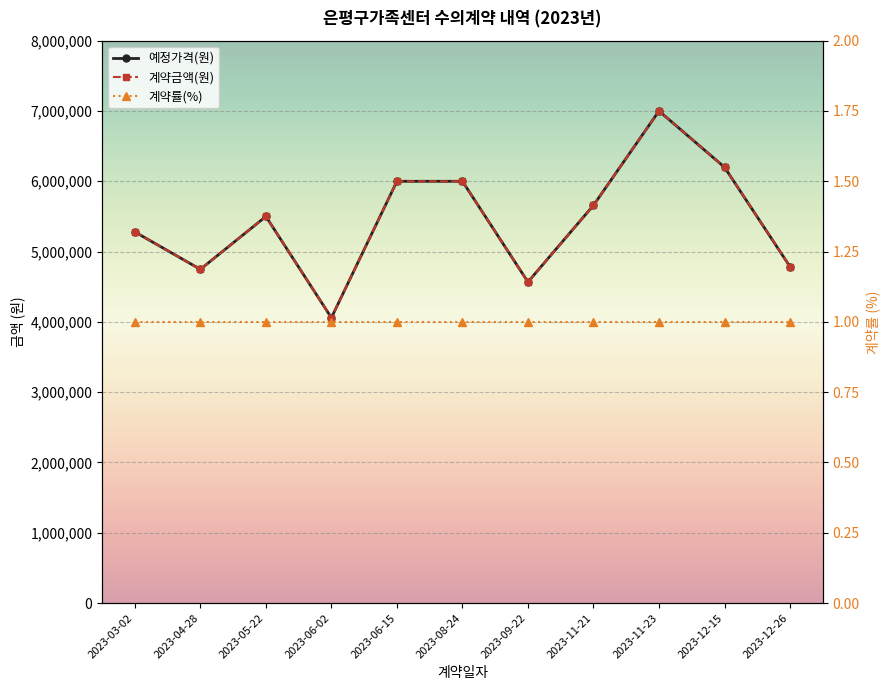

Is it true that 계약금액(원) equals 5280000 at 2023-03-02?

True